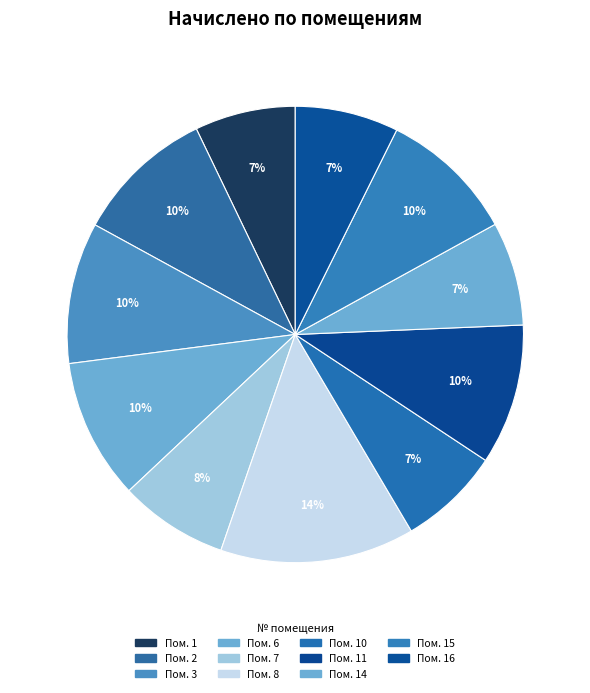

Count the number of slices in the pie.

11